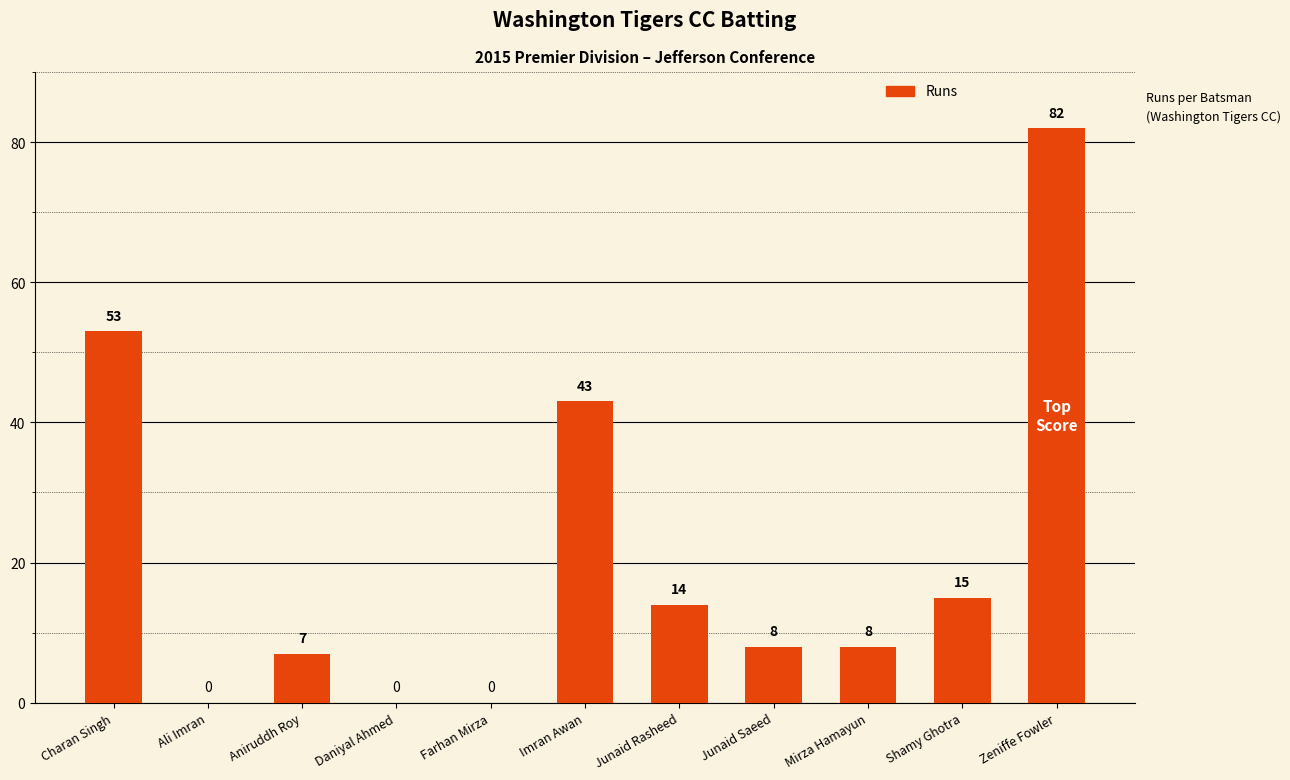

Reading left to right, list all the values displayed in this chart.

53	0	7	0	0	43	14	8	8	15	82